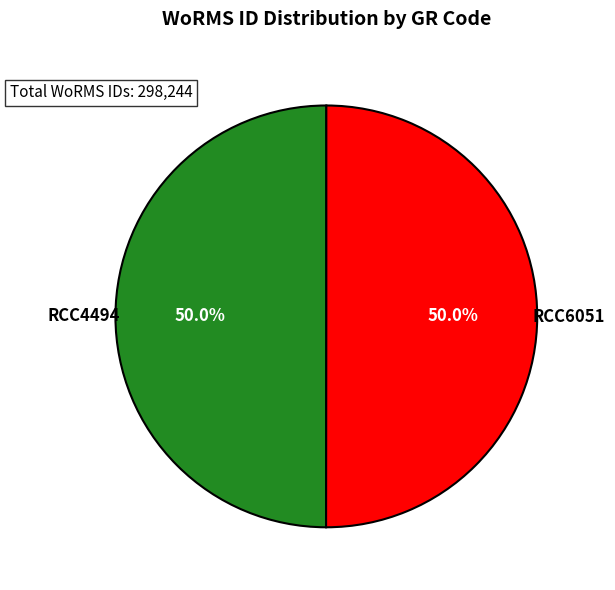

To the nearest percent, what portion does RCC4494 represent?

50%